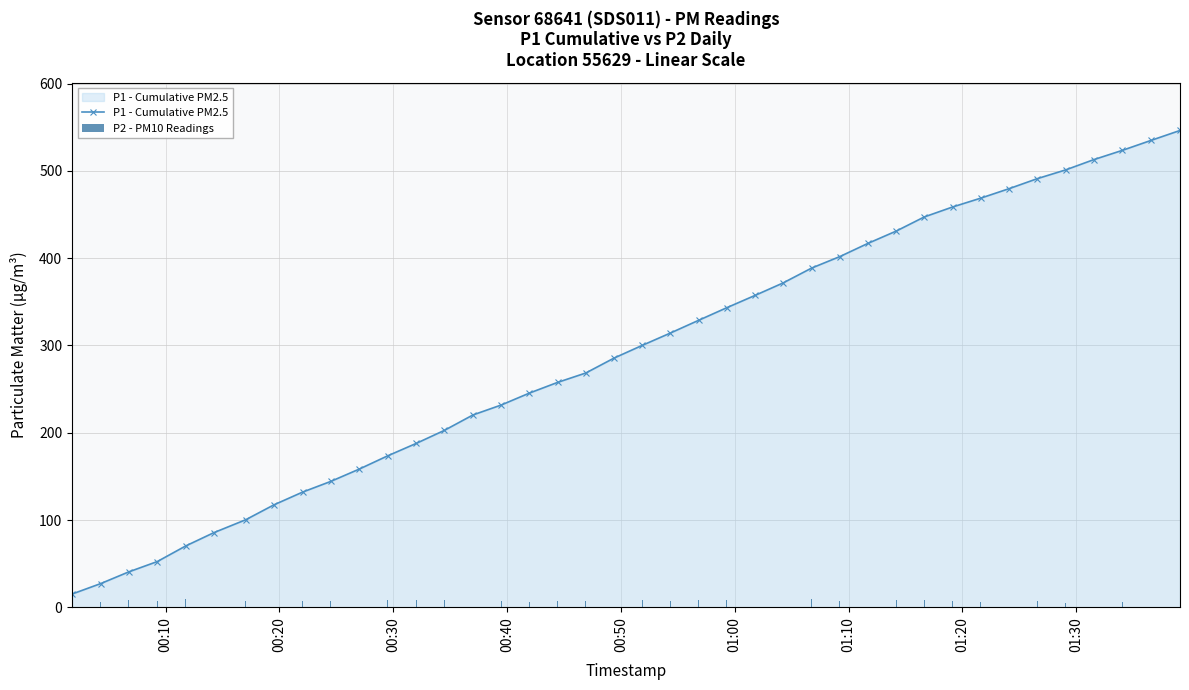

What is the highest value of the P1 - Cumulative PM2.5 series?

546.4